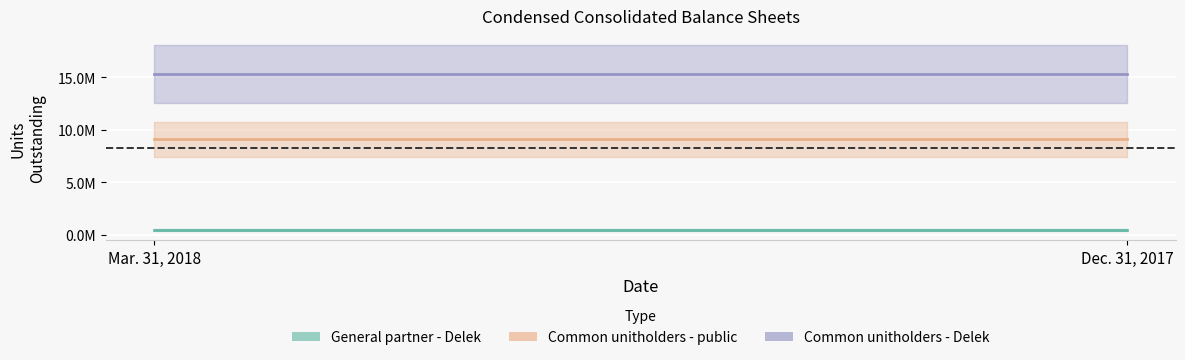

What is the sum of the Common unitholders - Delek values at Mar. 31, 2018 and Dec. 31, 2017?

30588092